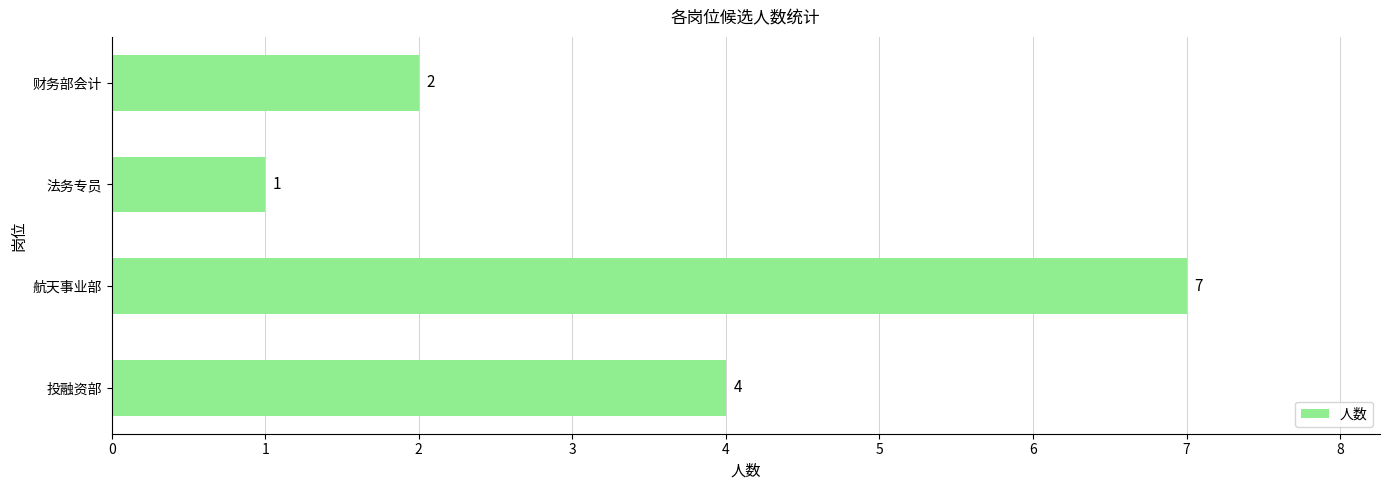

True or false: the data shows 4 at 投融资部.

True